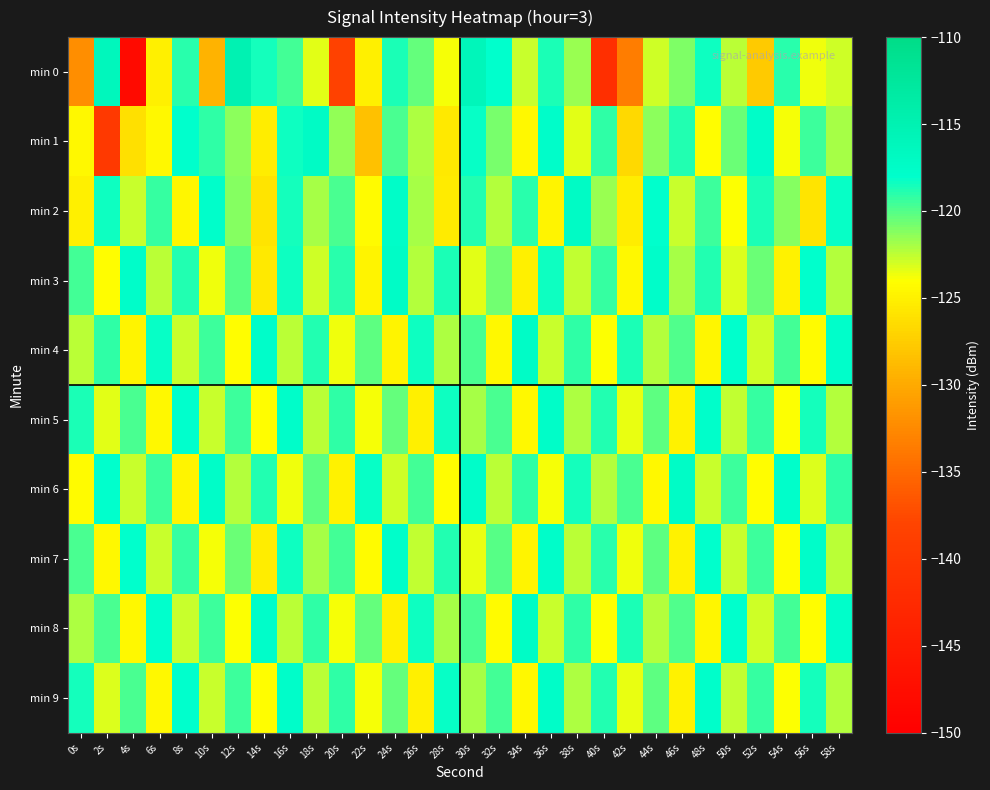

Rank the series at 8s from lowest to highest value.

min 6, min 2, min 4, min 8, min 7, min 0, min 3, min 5, min 9, min 1